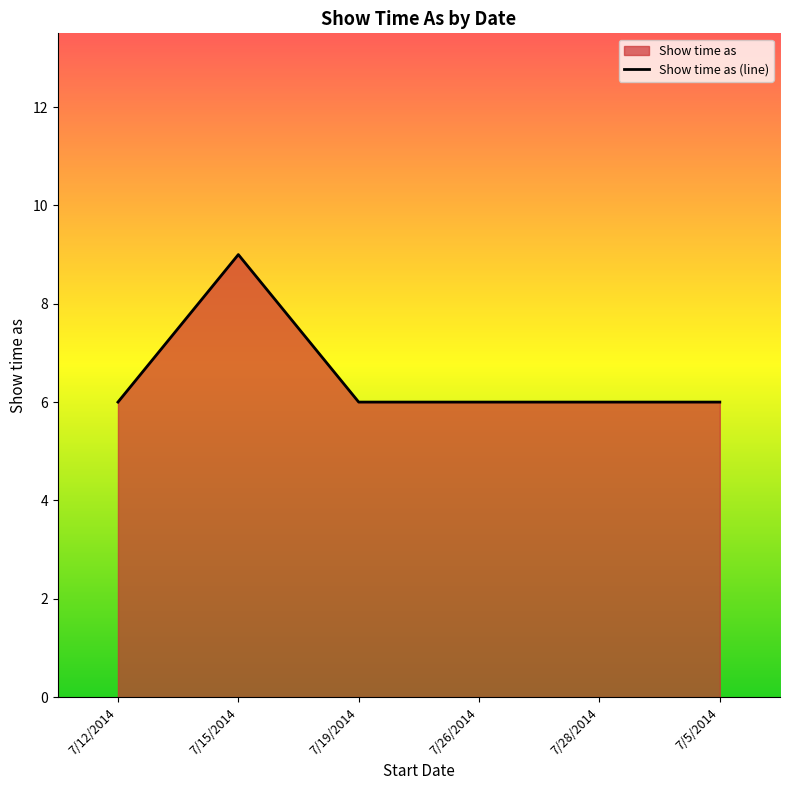

How many points are higher than both their immediate neighbors (excluding endpoints)?

1